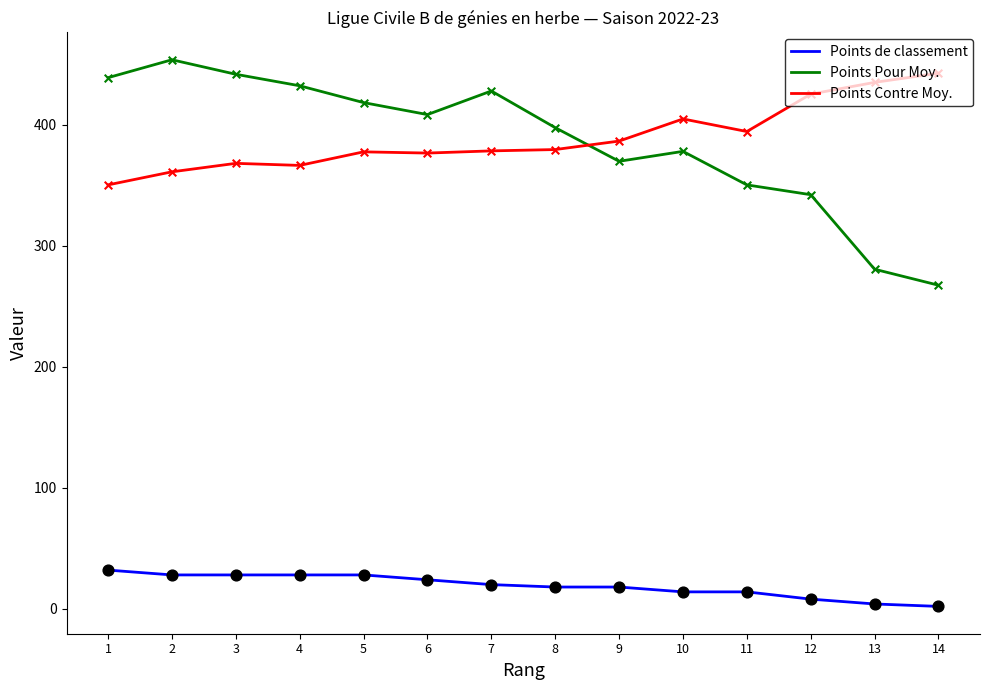

Is the value of Points Contre Moy. at 1 greater than the value of Points de classement at 12?

Yes